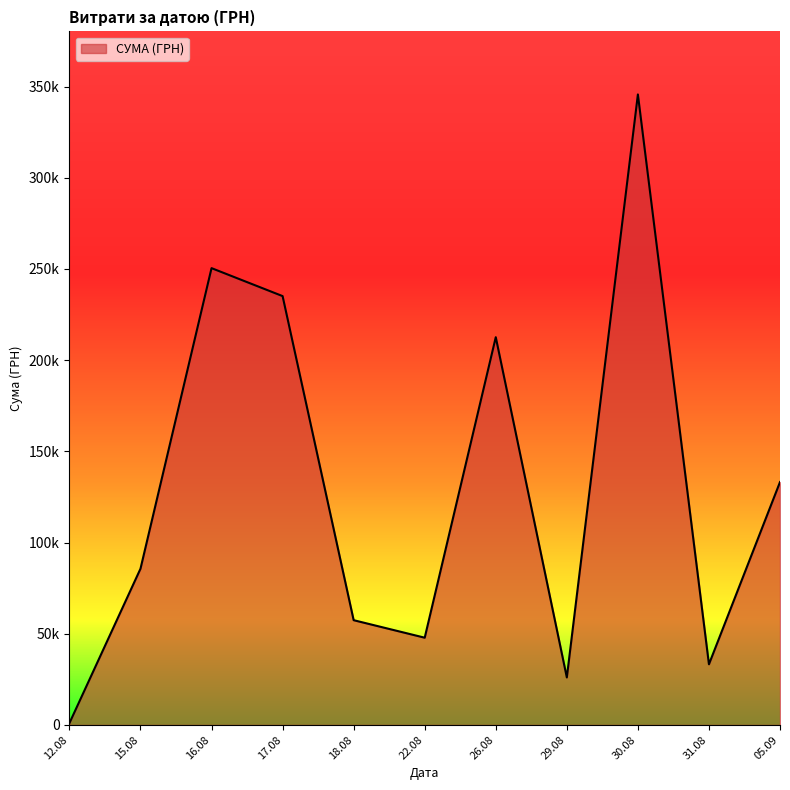

Does the chart have visible grid lines?

No